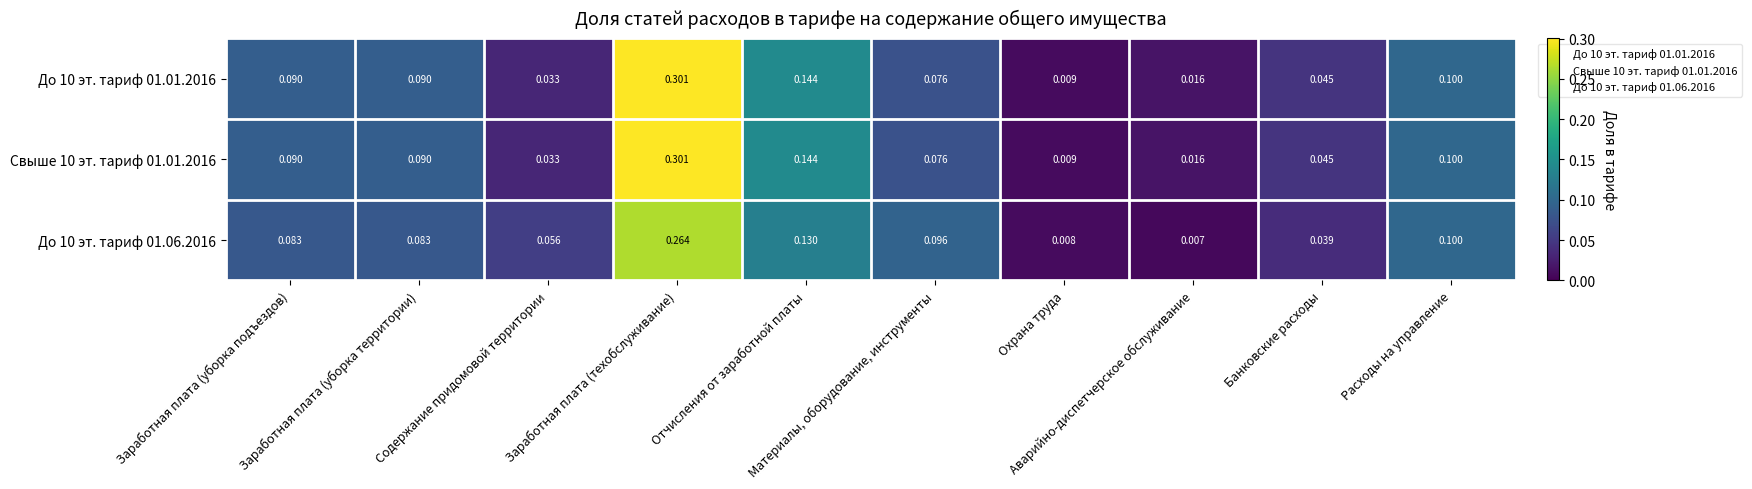

Reading left to right, what are all the values shown in this chart?

До 10 эт. тариф 01.01.2016: Заработная плата (уборка подъездов)=0.1	Заработная плата (уборка территории)=0.1	Содержание придомовой территории=0.0	Заработная плата (техобслуживание)=0.3	Отчисления от заработной платы=0.1	Материалы, оборудование, инструменты=0.1	Охрана труда=0.0	Аварийно-диспетчерское обслуживание=0.0	Банковские расходы=0.0	Расходы на управление=0.1
Свыше 10 эт. тариф 01.01.2016: Заработная плата (уборка подъездов)=0.1	Заработная плата (уборка территории)=0.1	Содержание придомовой территории=0.0	Заработная плата (техобслуживание)=0.3	Отчисления от заработной платы=0.1	Материалы, оборудование, инструменты=0.1	Охрана труда=0.0	Аварийно-диспетчерское обслуживание=0.0	Банковские расходы=0.0	Расходы на управление=0.1
До 10 эт. тариф 01.06.2016: Заработная плата (уборка подъездов)=0.1	Заработная плата (уборка территории)=0.1	Содержание придомовой территории=0.1	Заработная плата (техобслуживание)=0.3	Отчисления от заработной платы=0.1	Материалы, оборудование, инструменты=0.1	Охрана труда=0.0	Аварийно-диспетчерское обслуживание=0.0	Банковские расходы=0.0	Расходы на управление=0.1